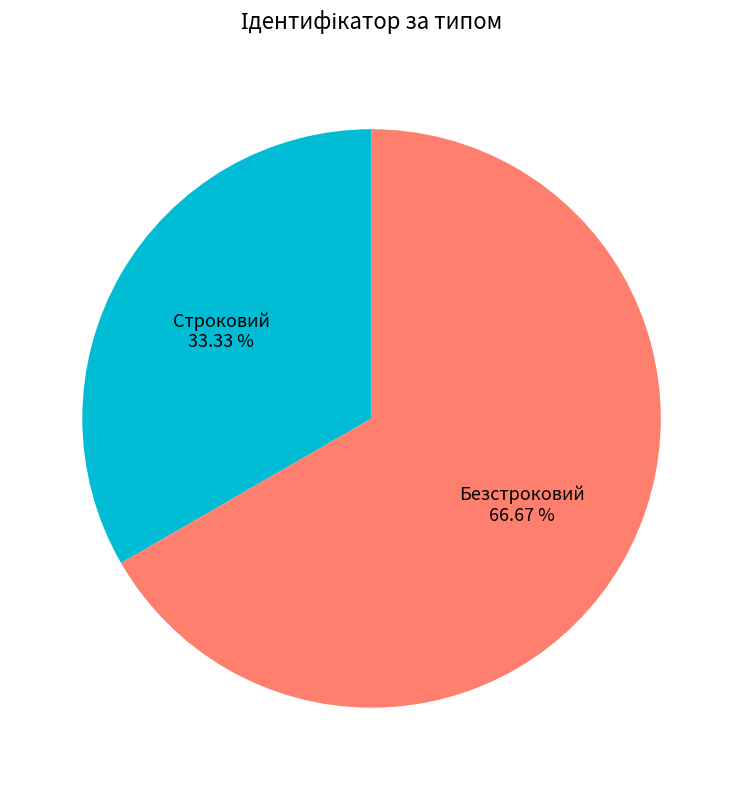

The Безстроковий slice represents 81% of the pie. True or false?

False